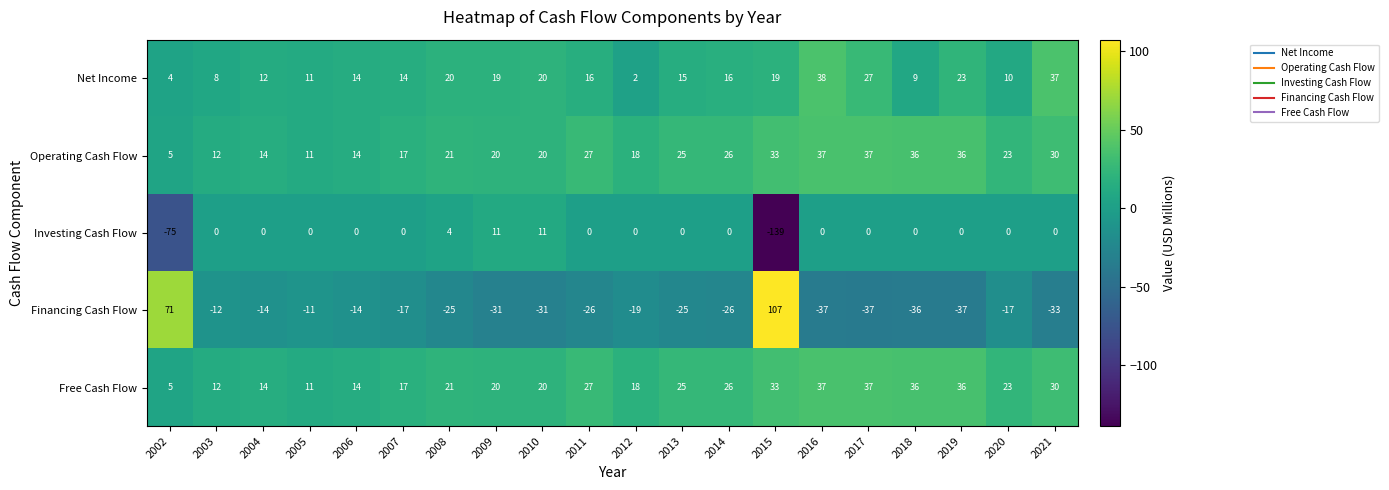

How many values in Financing Cash Flow are above zero?

2